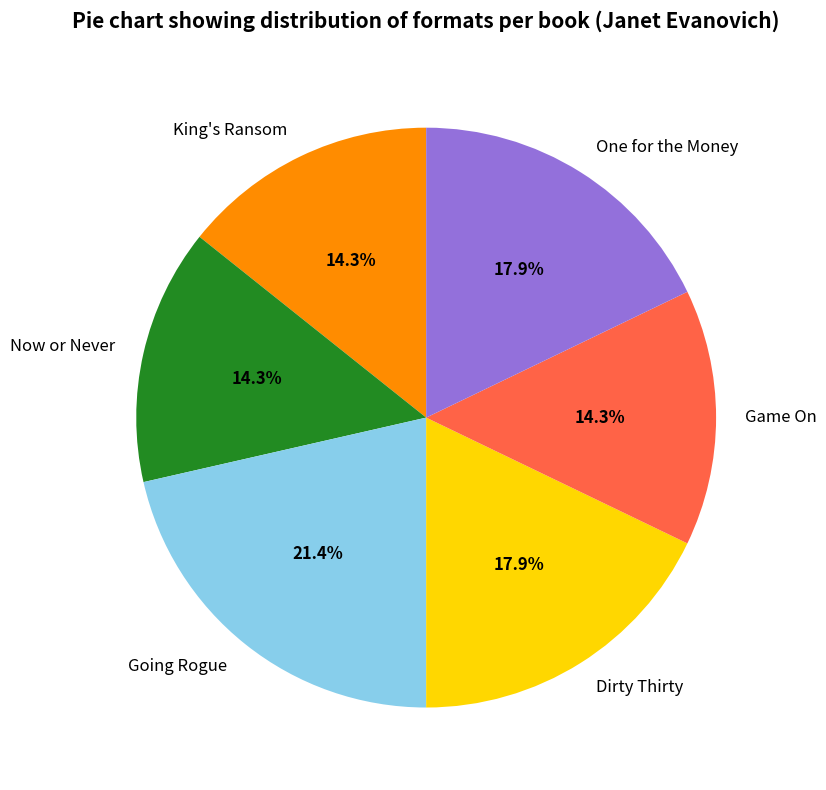

The Now or Never slice represents 14% of the pie. True or false?

True